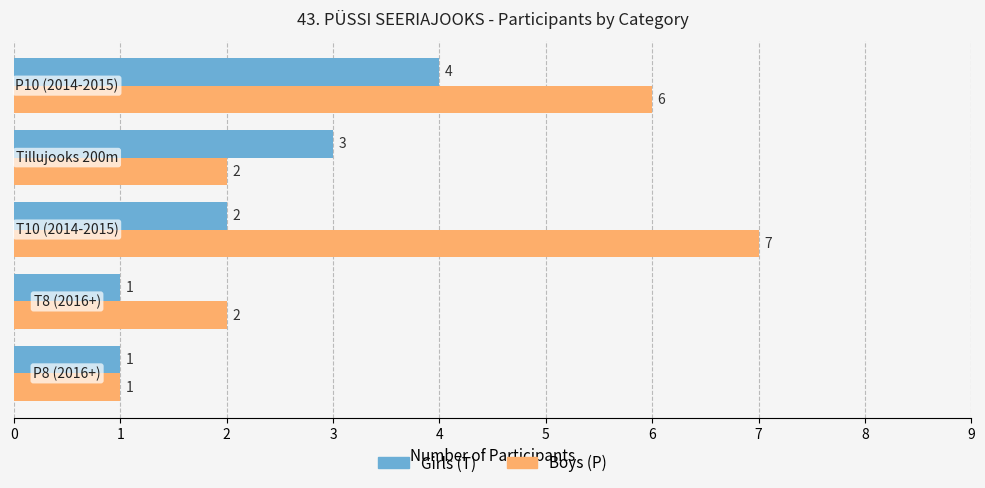

What is the highest value of the Boys (P) series?

7